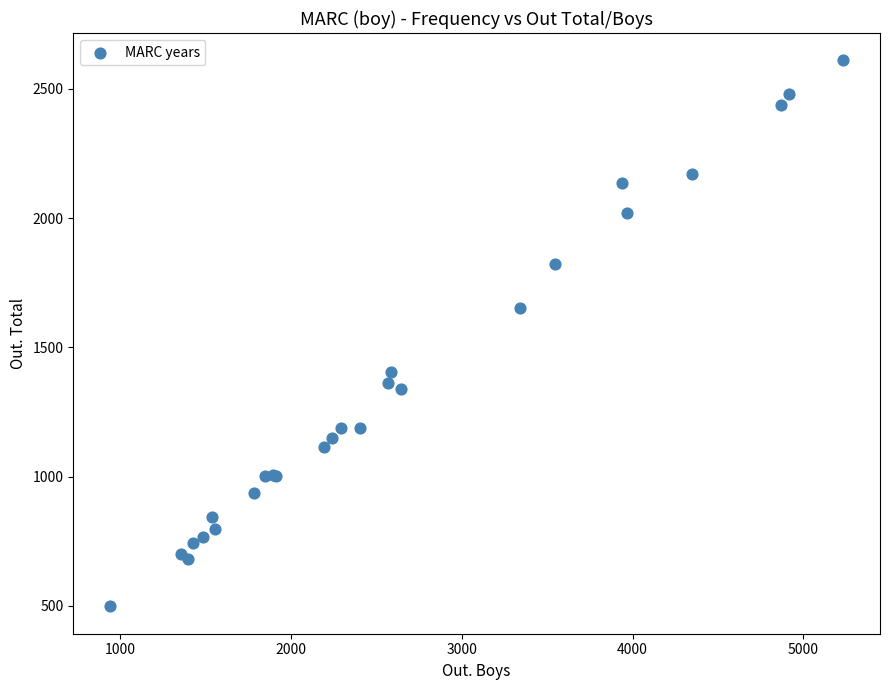

What Y value in the scatter plot is closest to 1554?

1652